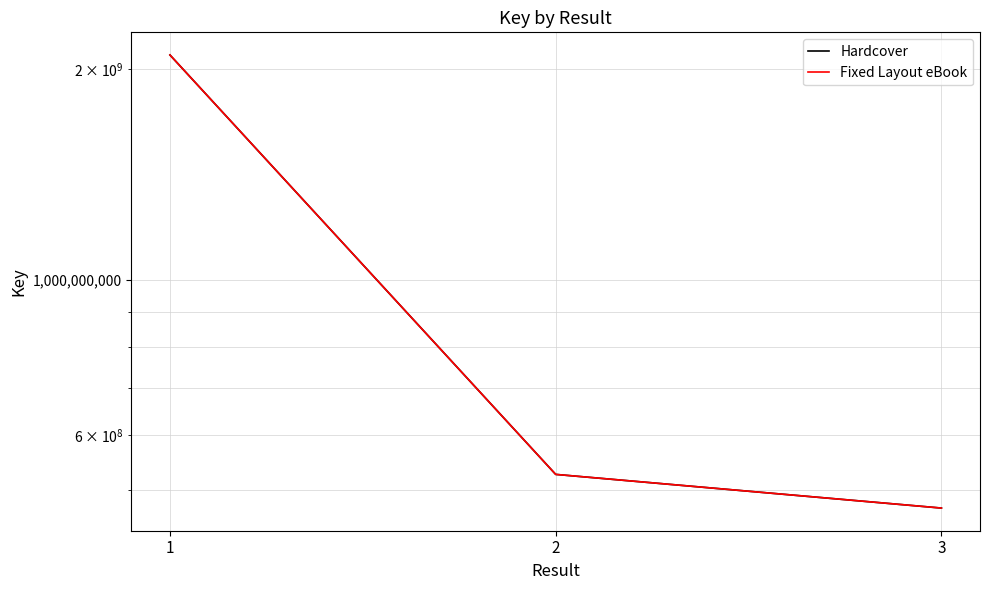

What is the average value of the Hardcover series?

1030764277